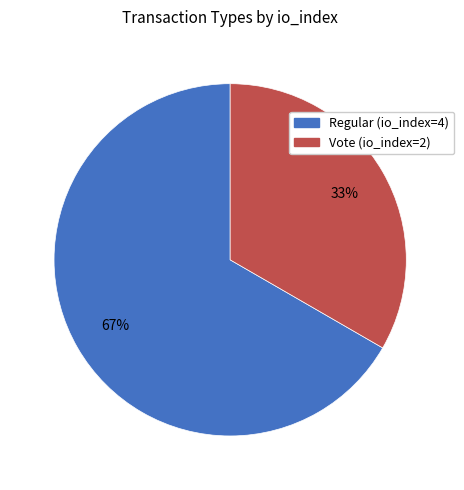

What percentage is the Vote (io_index=2) slice, to the nearest percent?

33%